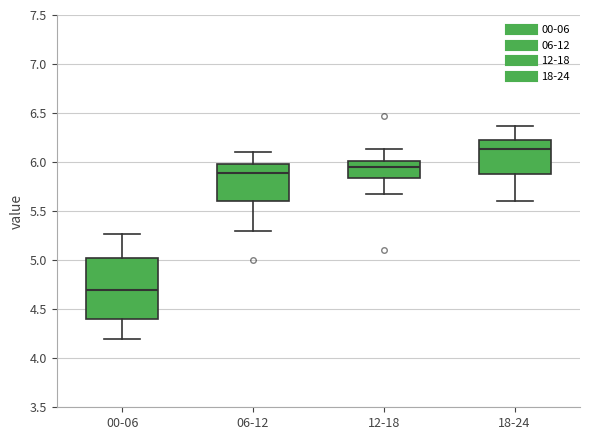

Reading left to right, transcribe this box plot: for each box, give where its median line is, the range the box spans, and where its two whiskers end, as read against the y-axis. The values are not printed on the chart, so give them approximately, as read against the axis.

00-06: median 4.70, box 4.40 to 5.00, whiskers 4.20 to 5.25
06-12: median 5.90, box 5.60 to 6.00, whiskers 5.30 to 6.10
12-18: median 5.95, box 5.85 to 6.00, whiskers 5.65 to 6.15
18-24: median 6.15, box 5.90 to 6.25, whiskers 5.60 to 6.35